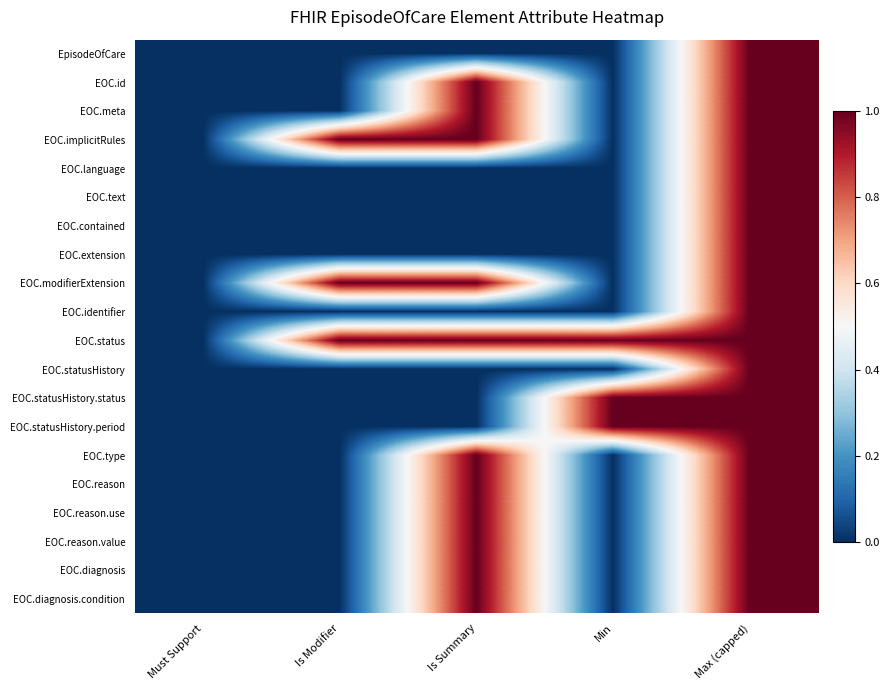

Between Is Summary and Min, which is larger?

Is Summary